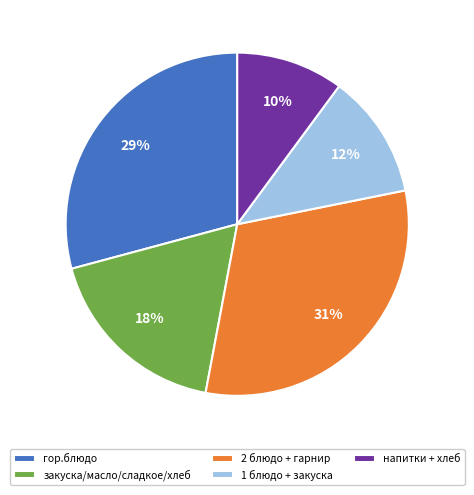

Between гор.блюдо and закуска/масло/сладкое/хлеб, which is larger?

гор.блюдо